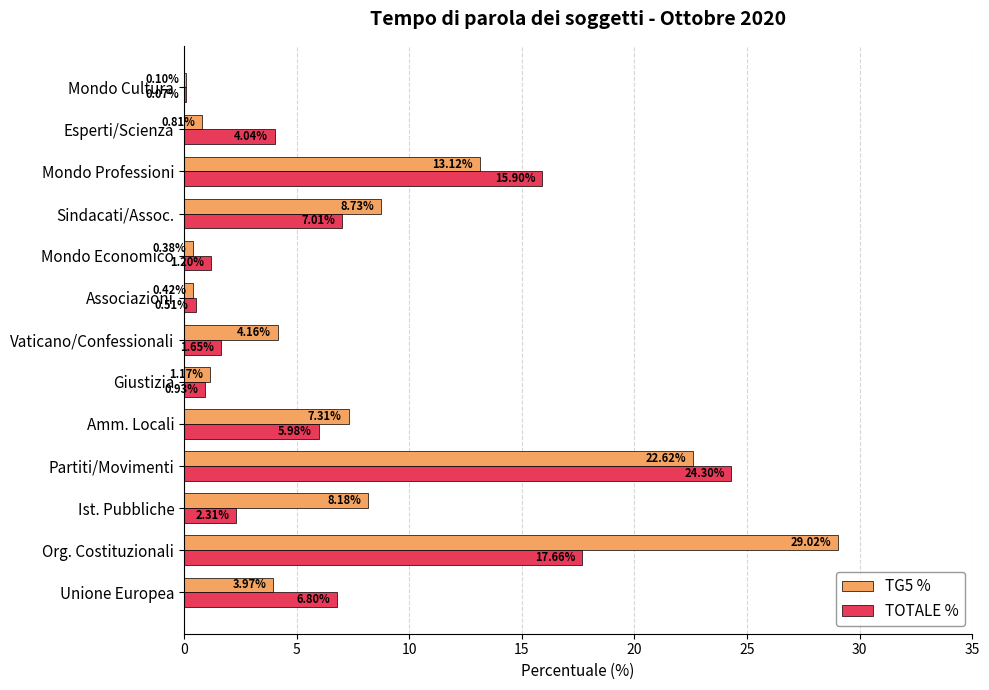

What is the sum of all TG5 % values?

100.0